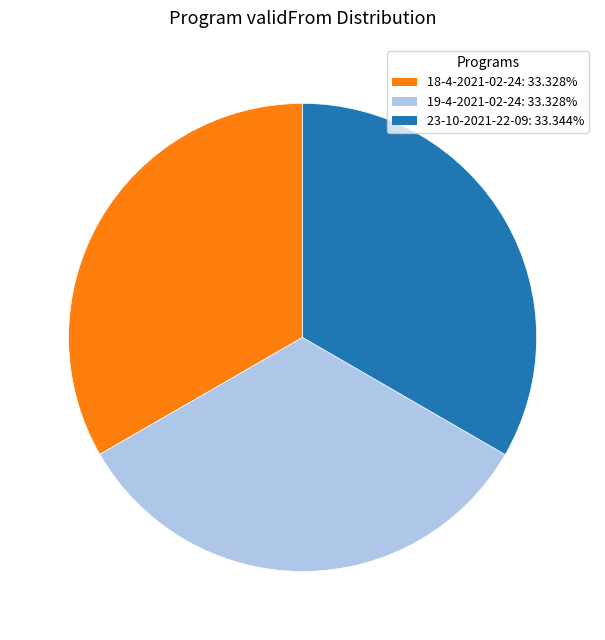

True or false: 23-10-2021-22-09 accounts for 33% of the total.

True